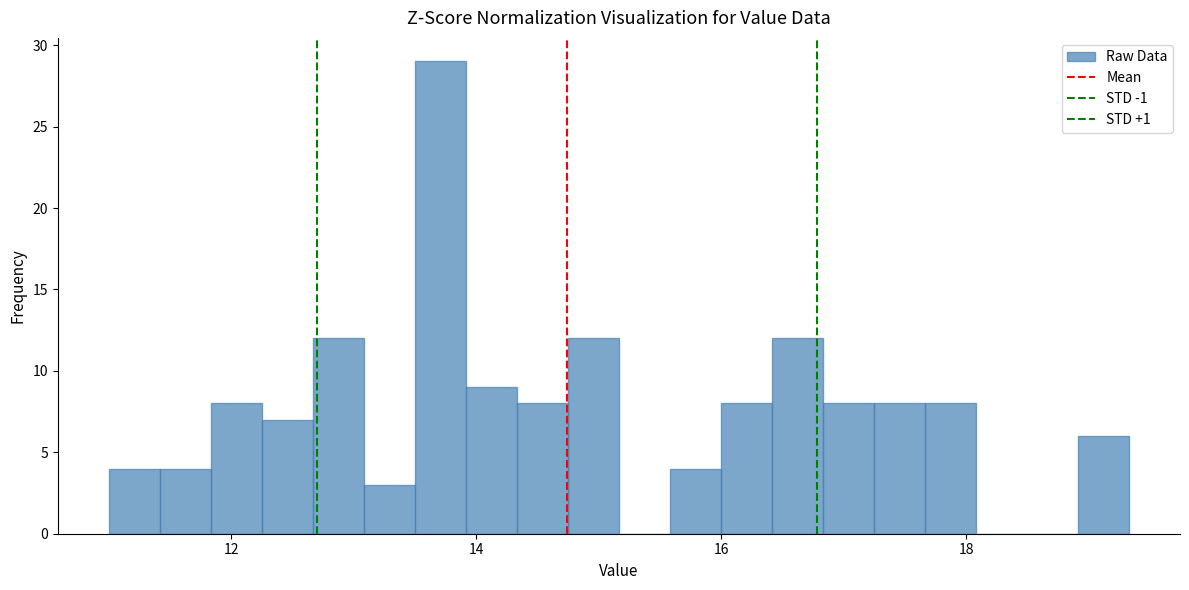

Around what value on the x-axis is the tallest bar? Give the approximate position of its centre, as read against the axis.

13.8